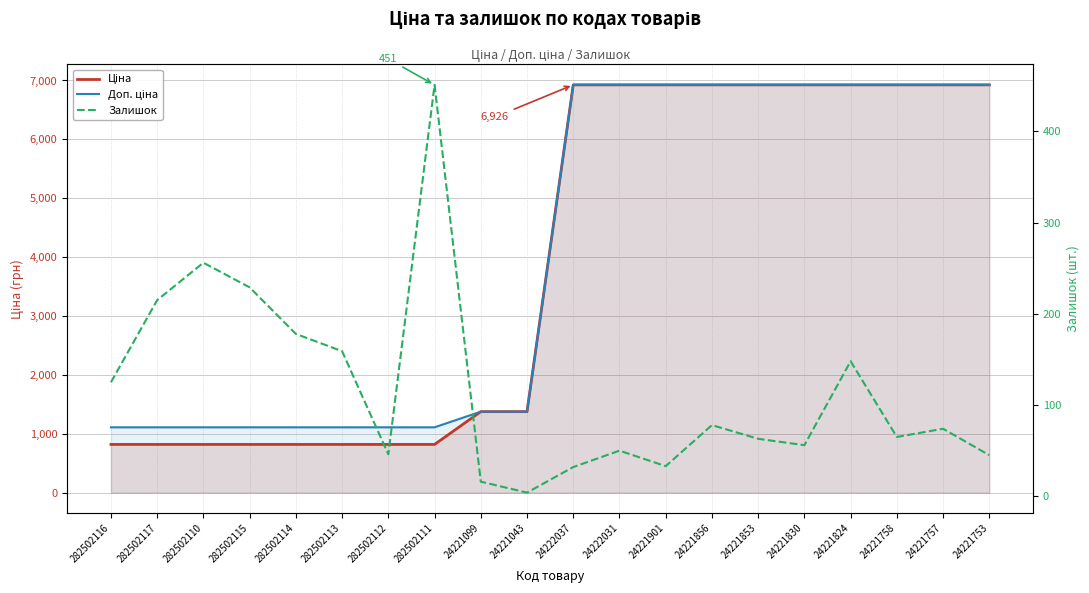

What is the difference between the maximum and minimum values in the Ціна series?

6107.2